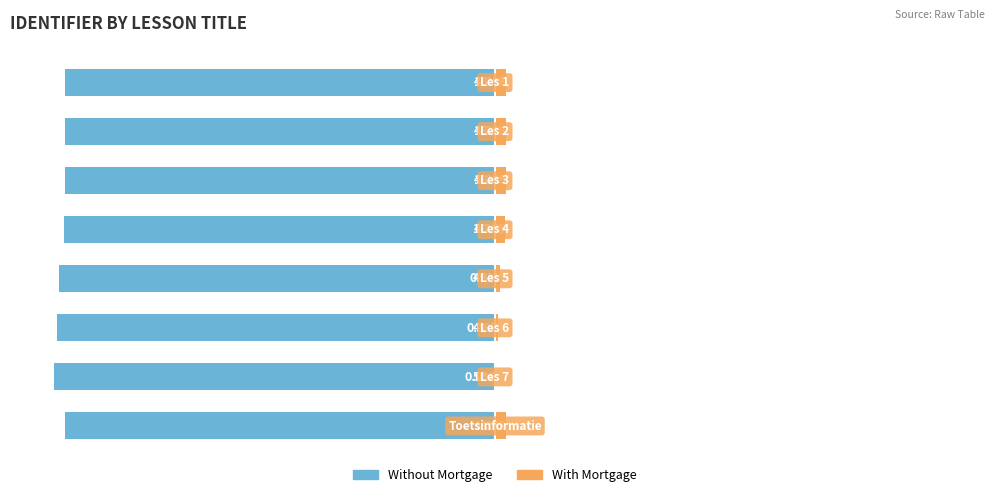

Which series changed the most between 0 and 6?

Without Mortgage